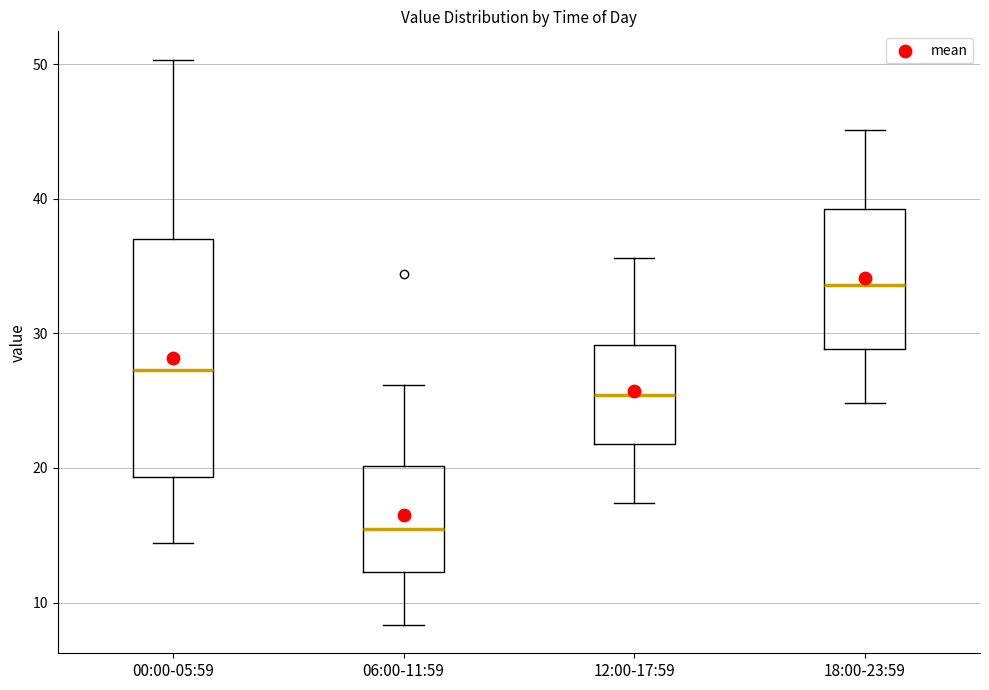

Which box is the tallest, from its lower edge to its upper edge?

00:00-05:59